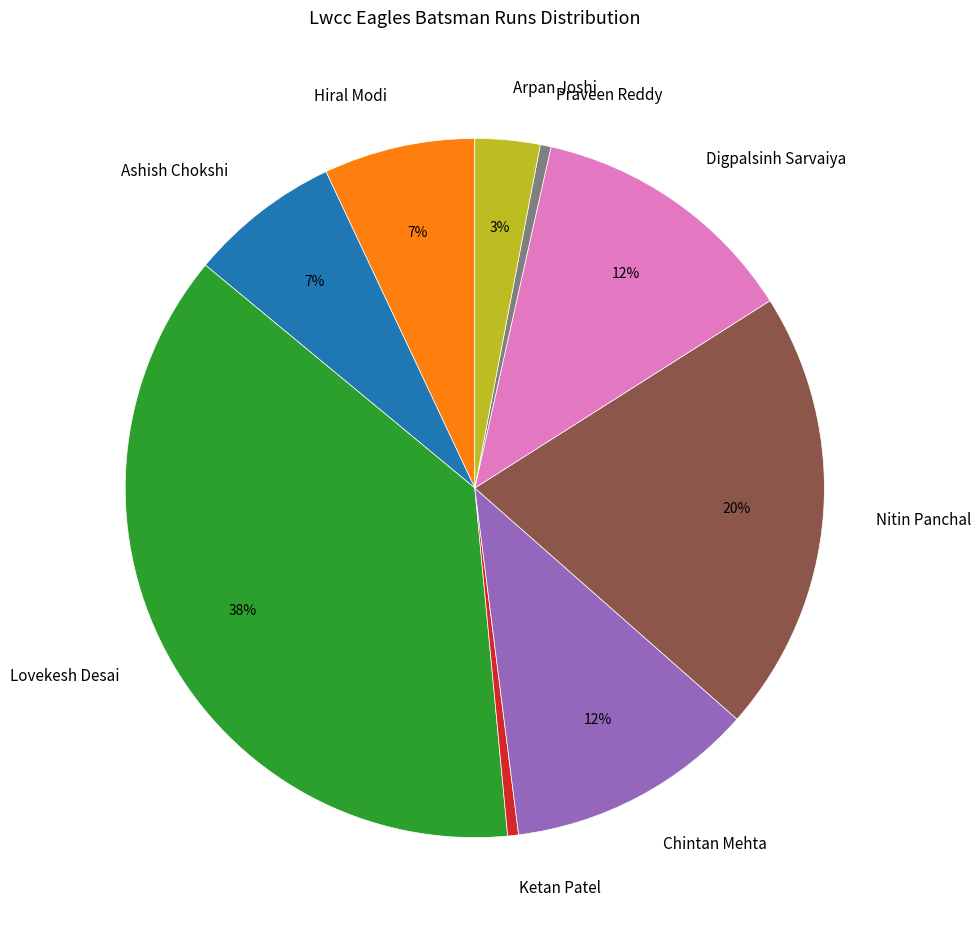

How many slices are in this pie chart?

9